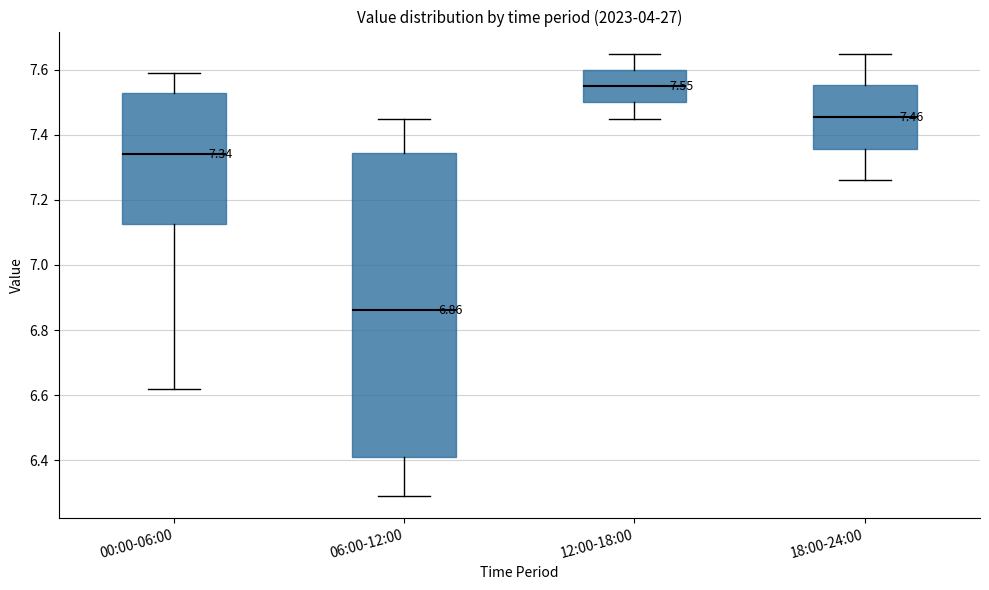

Comparing the boxes themselves (not the whiskers), which one is the tallest?

06:00-12:00